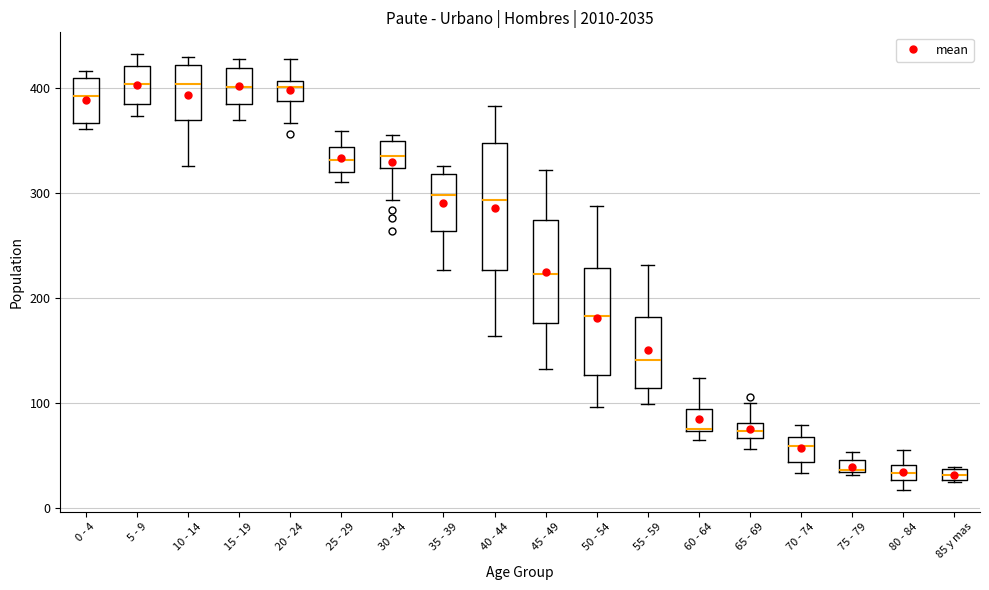

Where is the upper edge of the box for 80 - 84 on the y-axis? The values are not printed on the chart, so give them approximately, as read against the axis.

40